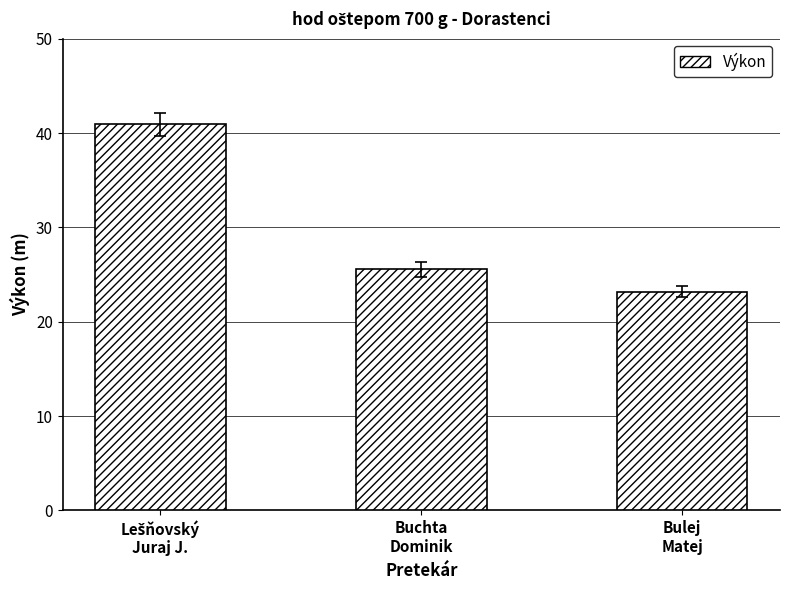

How many bars are there in total?

3